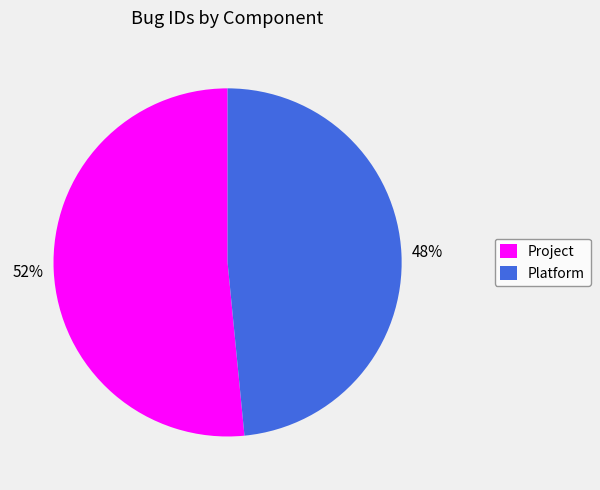

How many slices are in this pie chart?

2